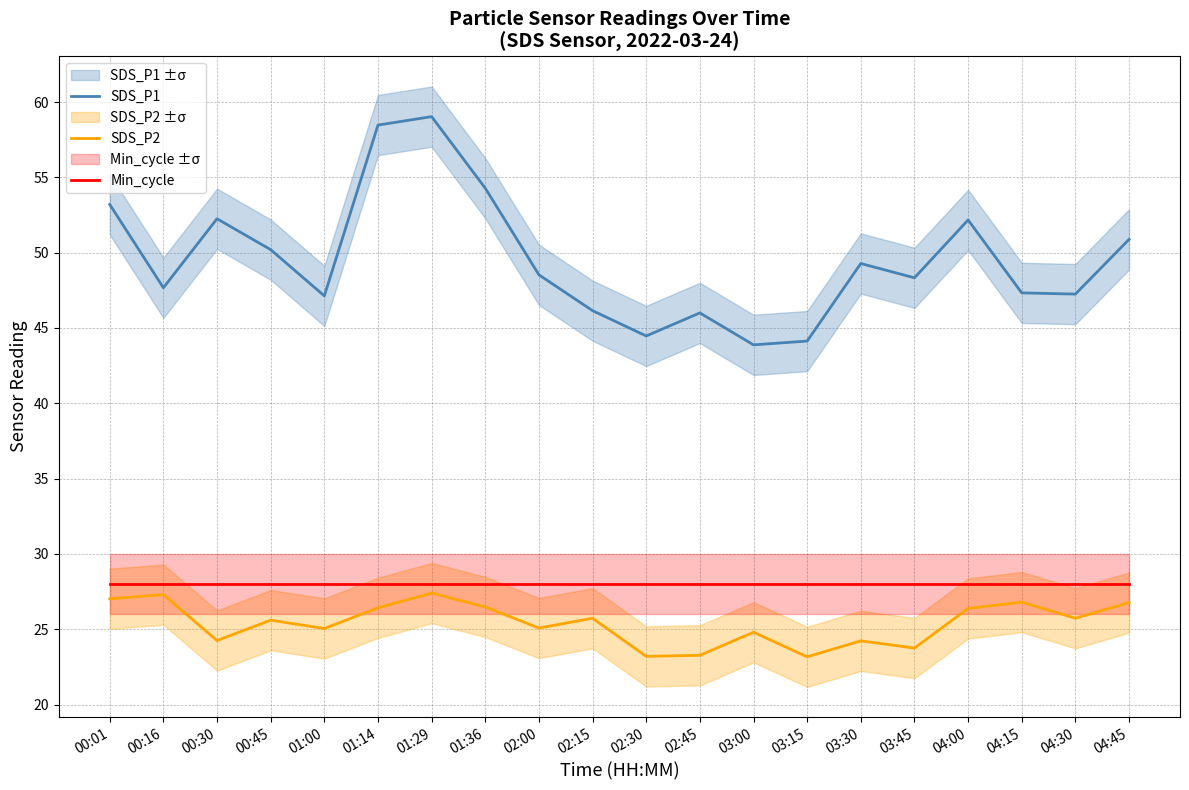

Between 02:00 and 03:30, which series saw the biggest shift?

SDS_P2